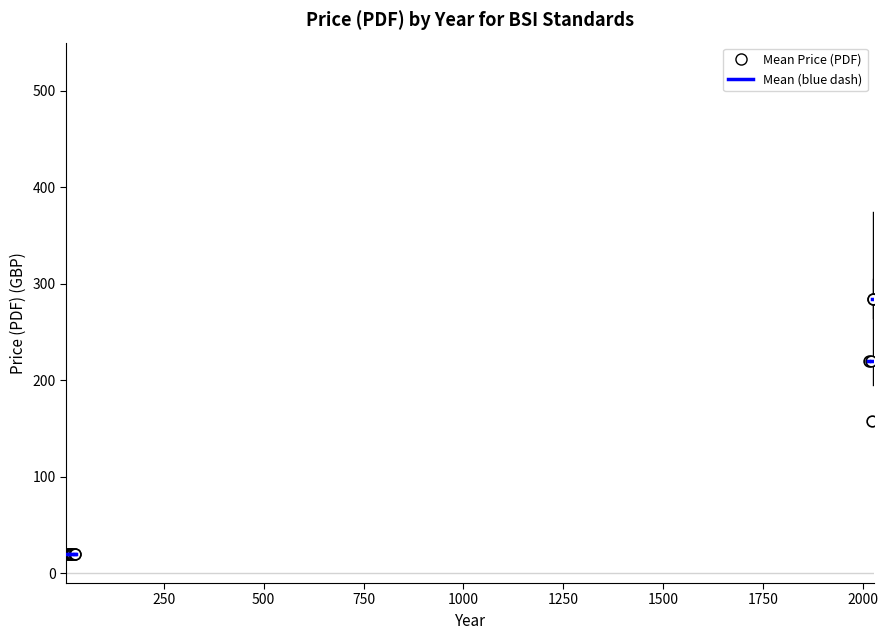

What Y value in the scatter plot is closest to 152?

158.0